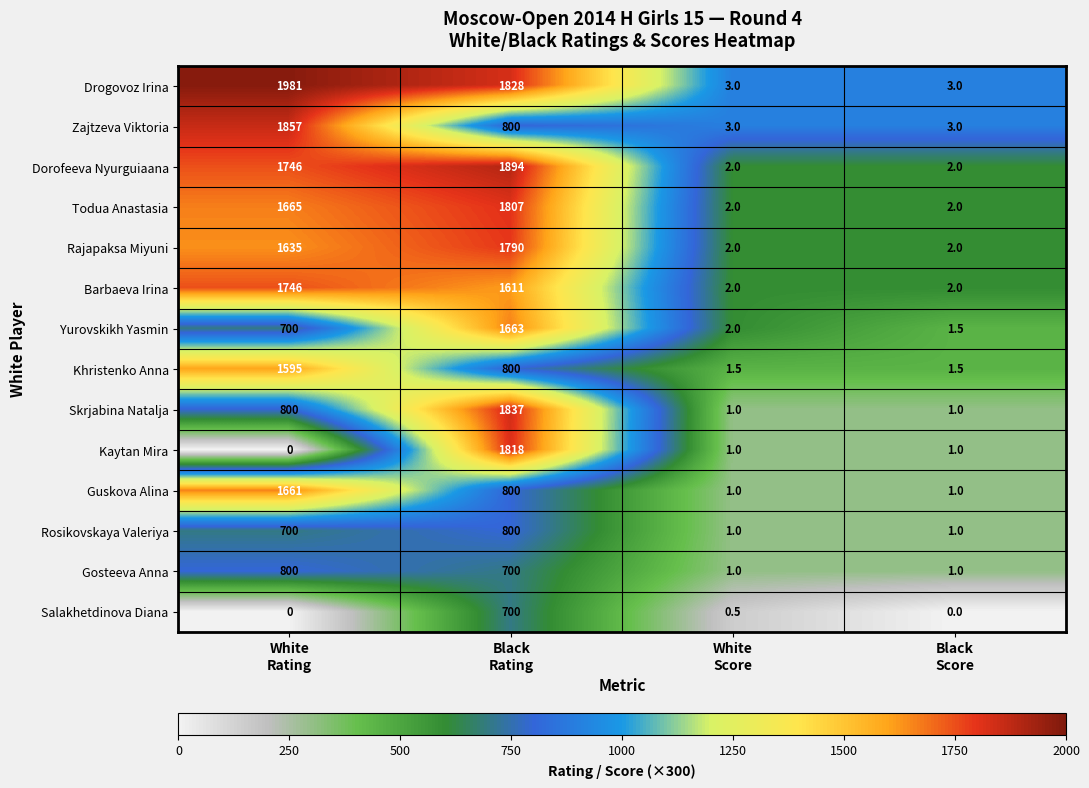

How many data points does each series have?

4